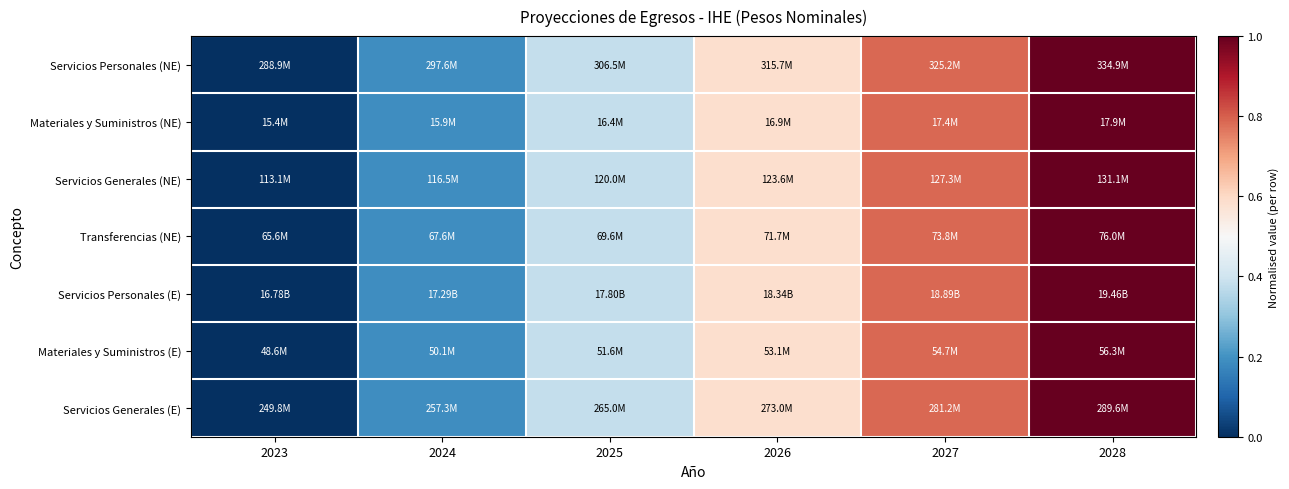

Rank the series by their maximum value, from highest to lowest.

Servicios Personales (NE), Materiales y Suministros (NE), Servicios Generales (NE), Transferencias (NE), Servicios Personales (E), Materiales y Suministros (E), Servicios Generales (E)